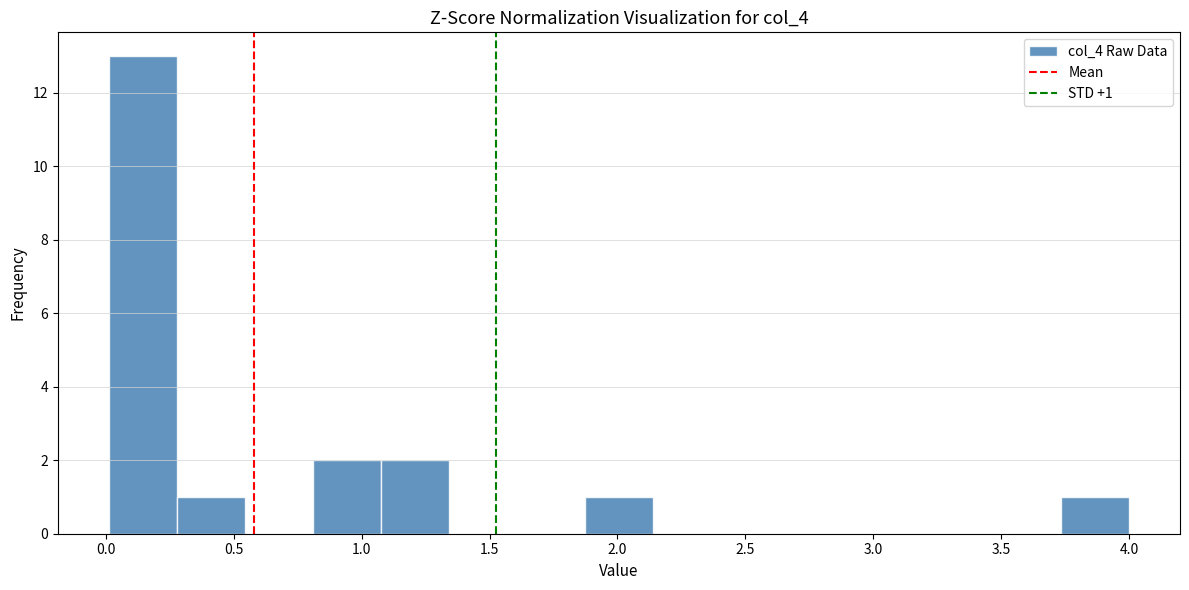

Over which range of the x-axis is the bar tallest?

0.00 to 0.30